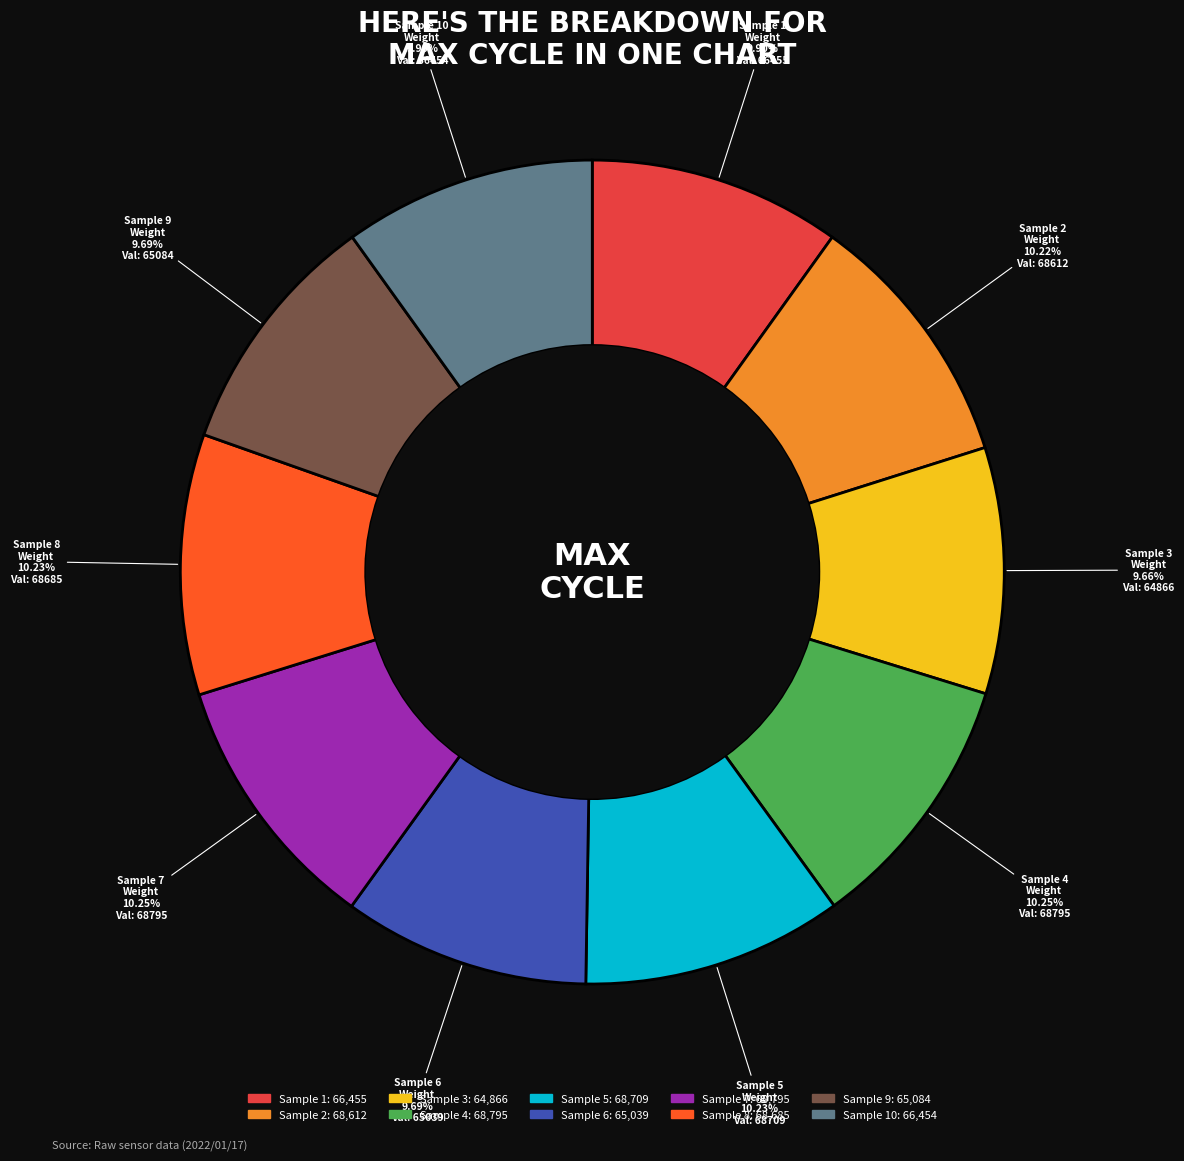

Is there a majority slice in this chart?

No